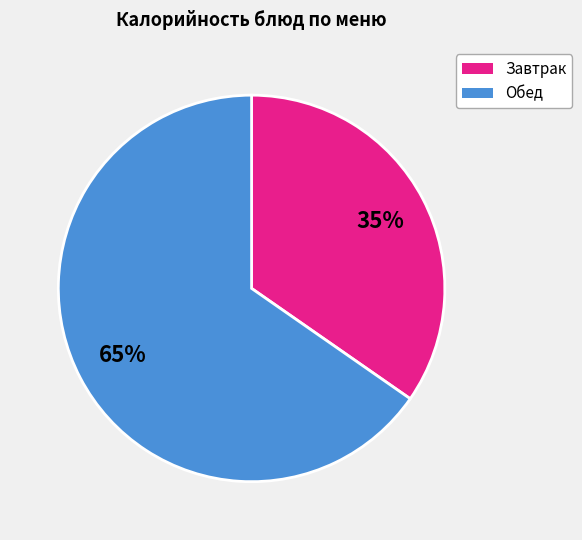

Is there any slice that represents more than half of the pie?

Yes